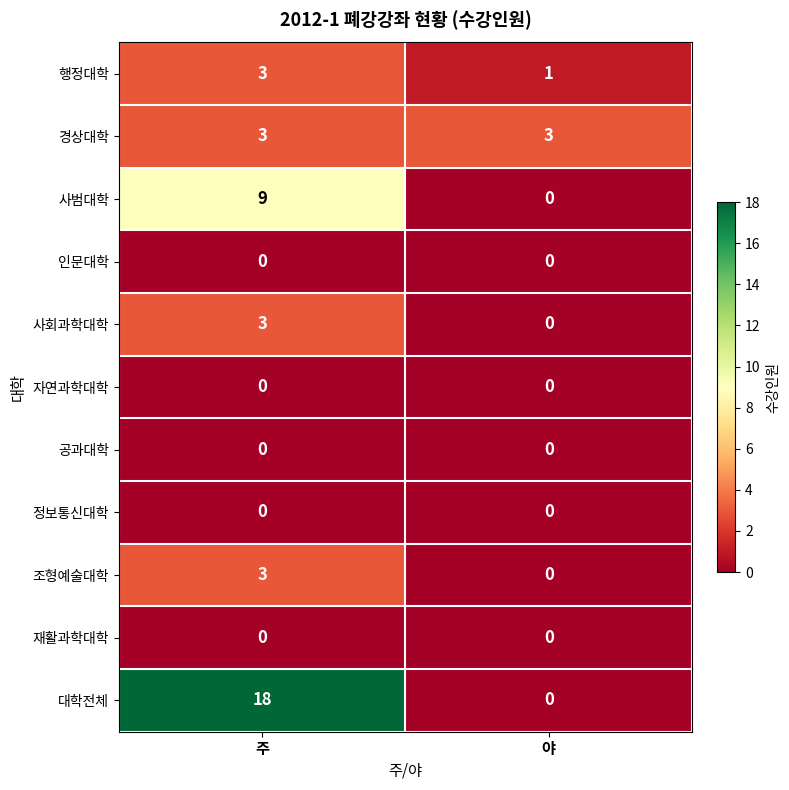

At how many categories does at least one series exceed 6?

1